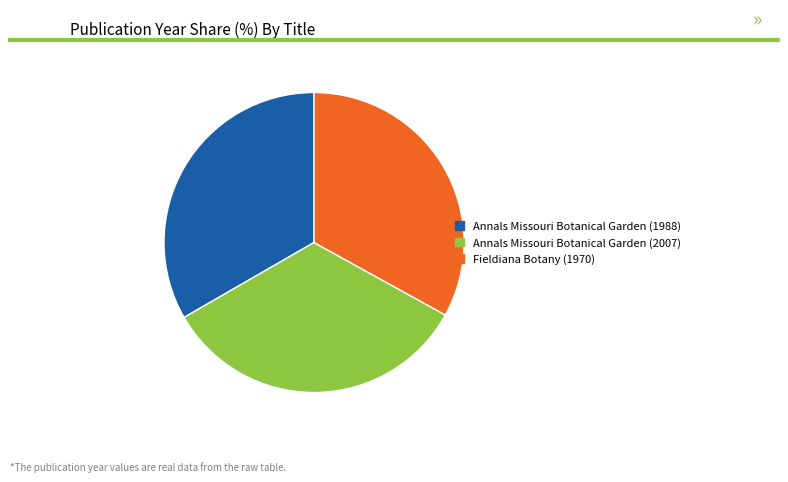

True or false: Annals Missouri Botanical Garden (1988) accounts for 45% of the total.

False